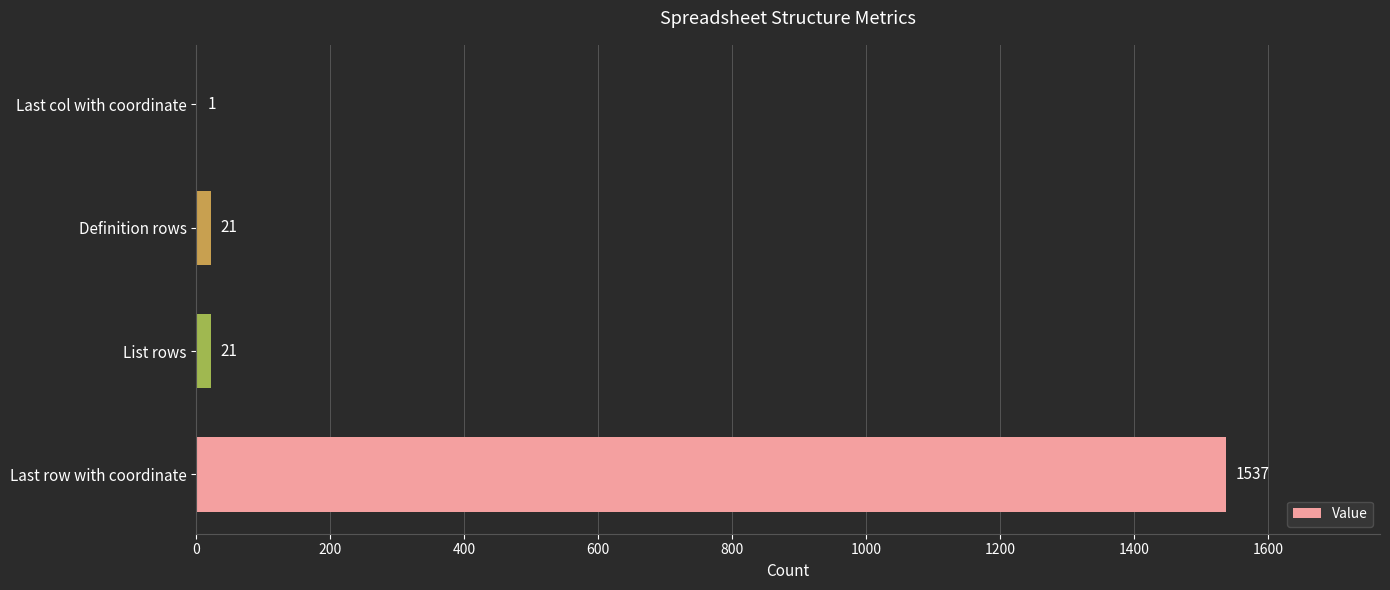

What is the sum of the values at Definition rows and Last col with coordinate?

22